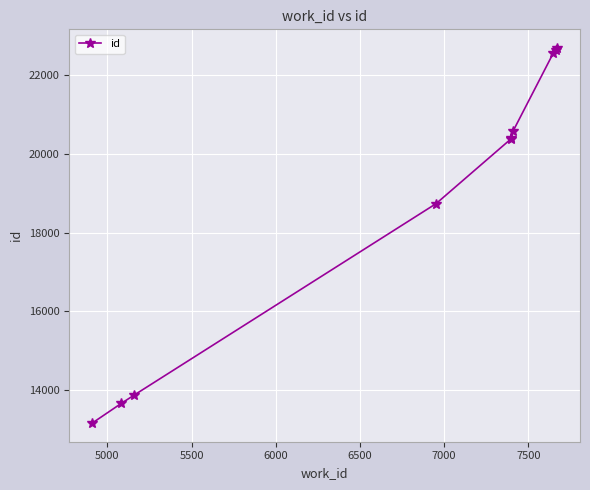

Count the number of data series in this chart.

1